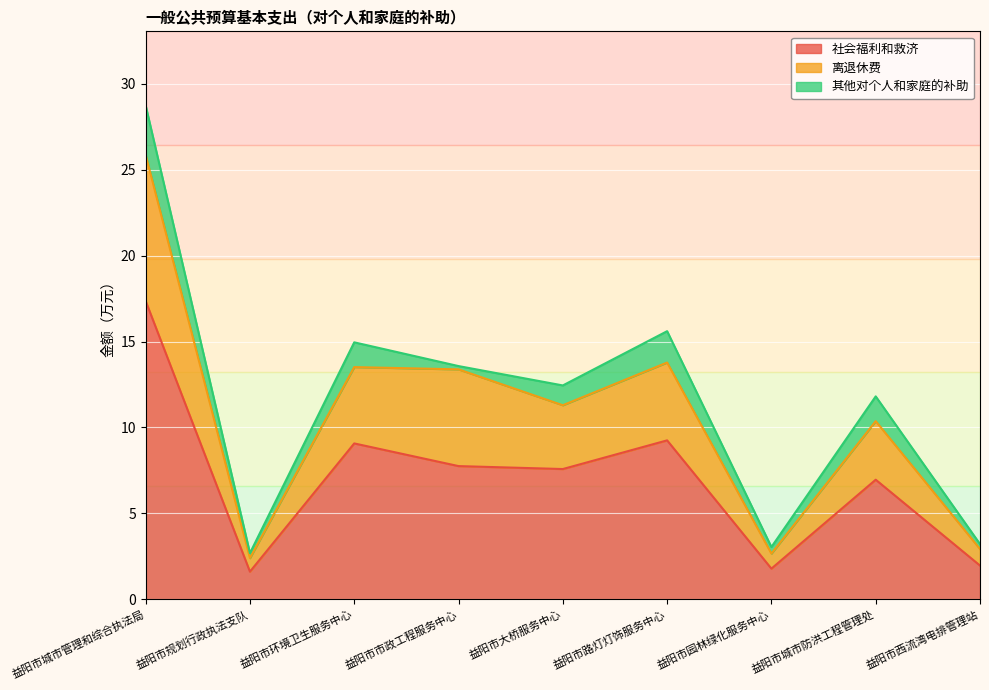

True or false: 社会福利和救济 has a value of 17.4 at 益阳市城市管理和综合执法局.

True